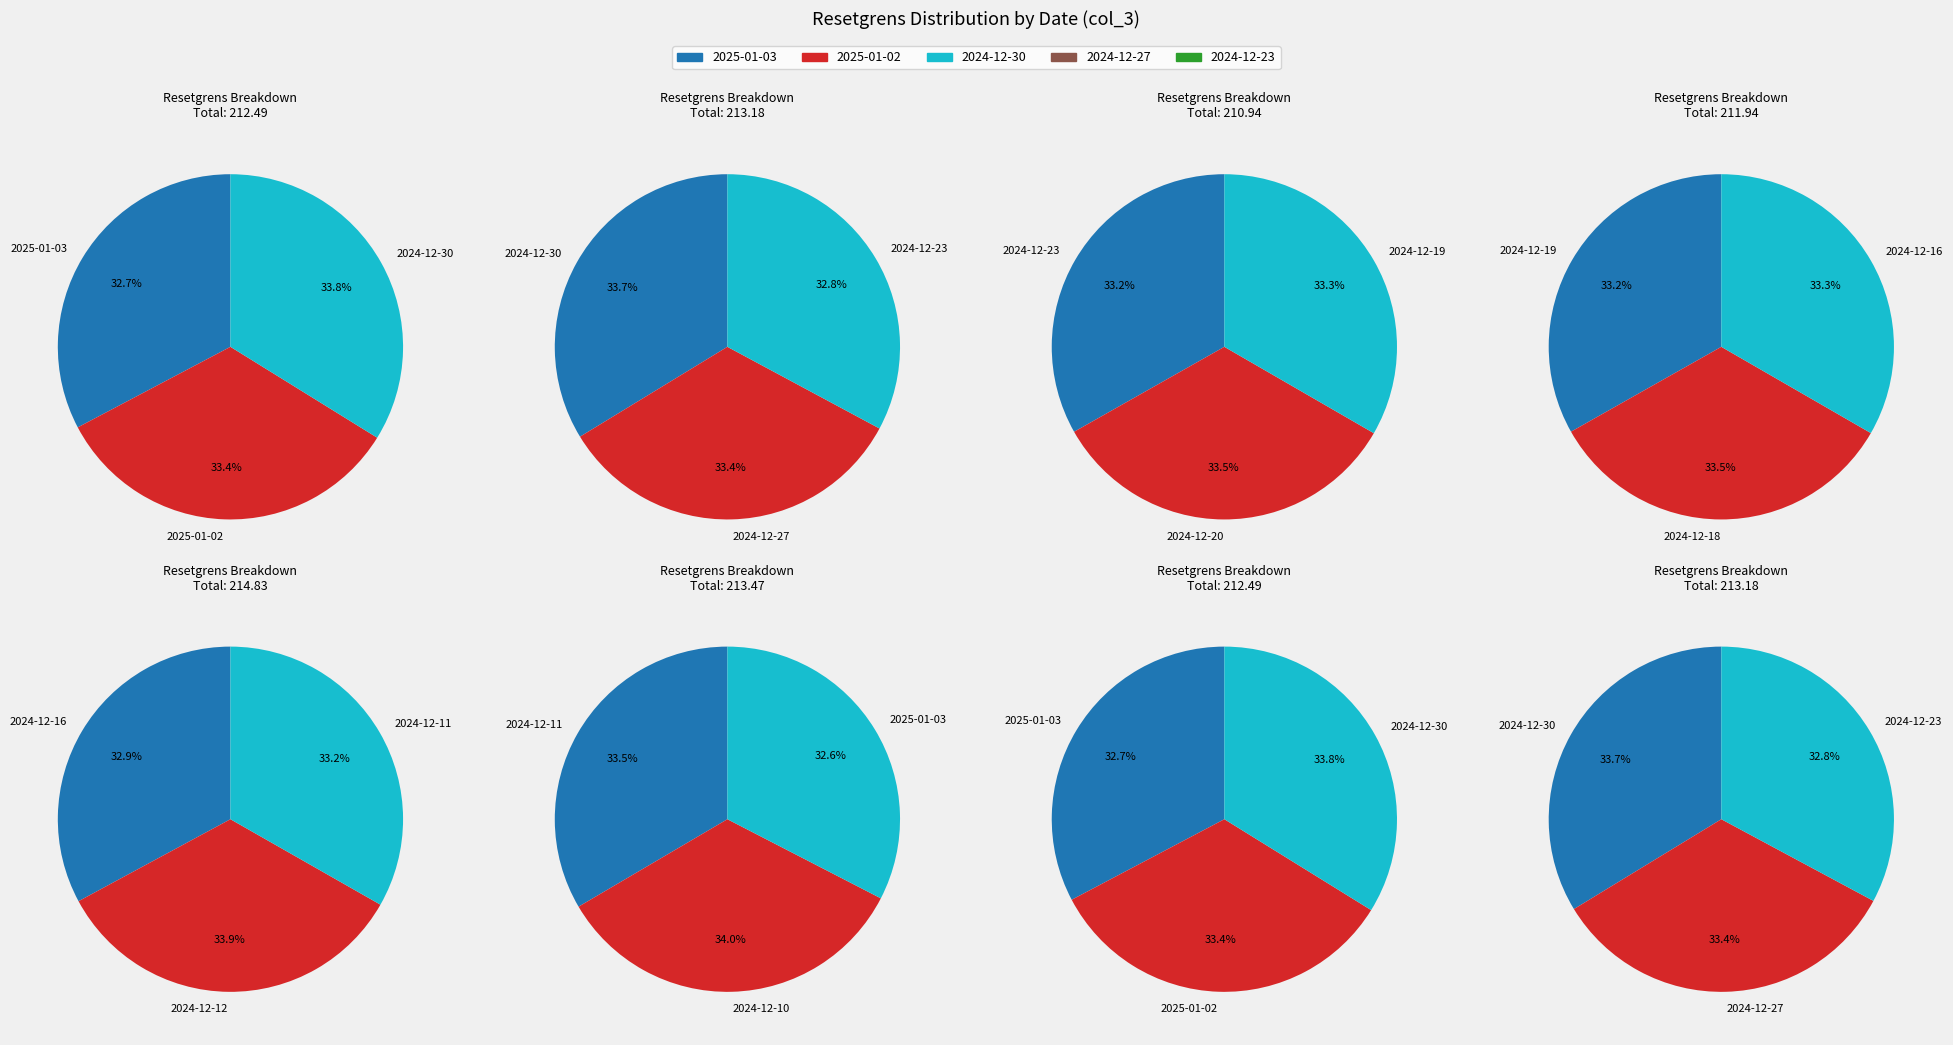

Is 2024-12-12 the majority of the pie?

No